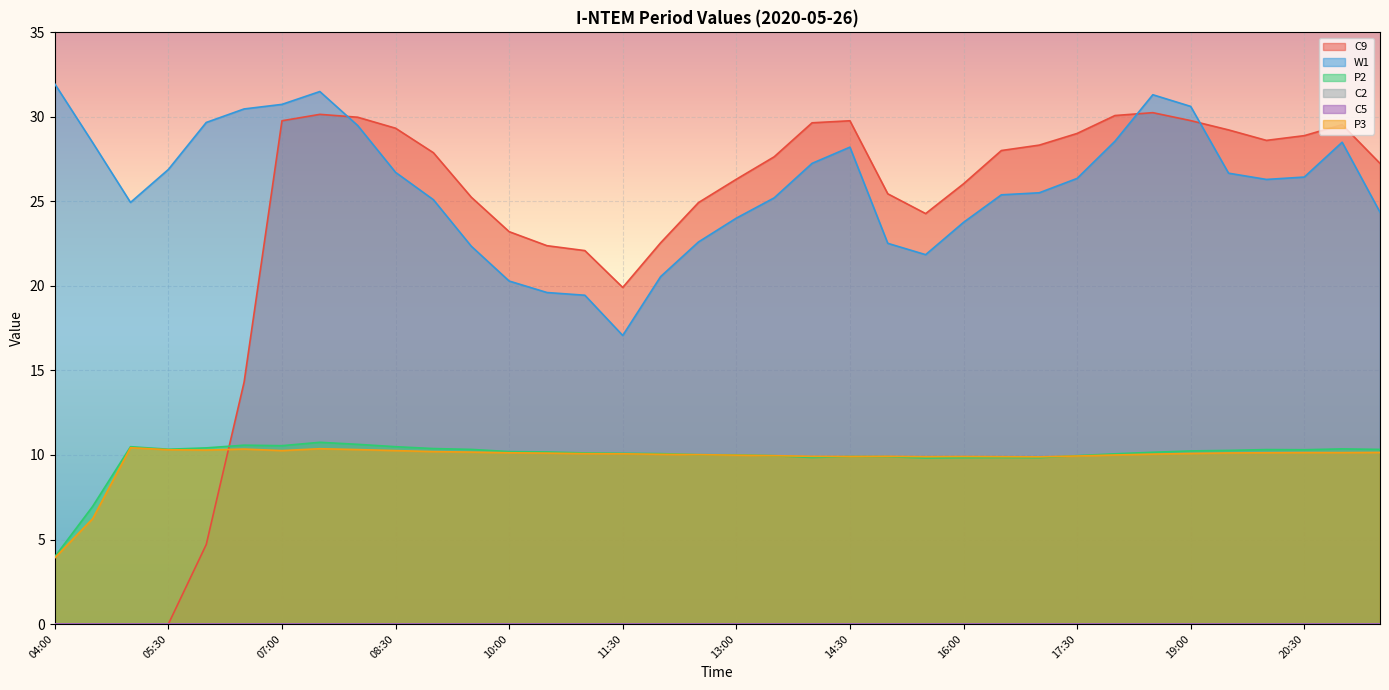

True or false: P3 has more than 1 interior local peaks.

True